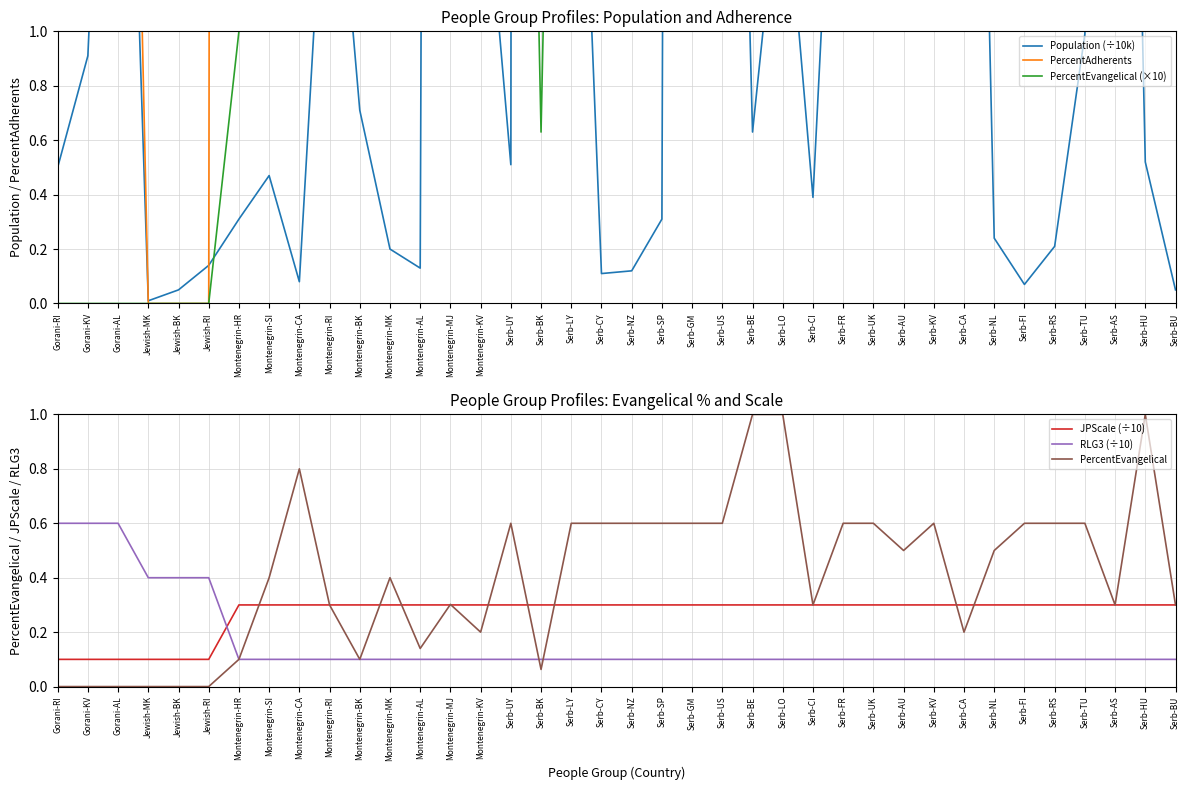

Between Montenegrin-MK and Serb-CI, which is larger?

Serb-CI